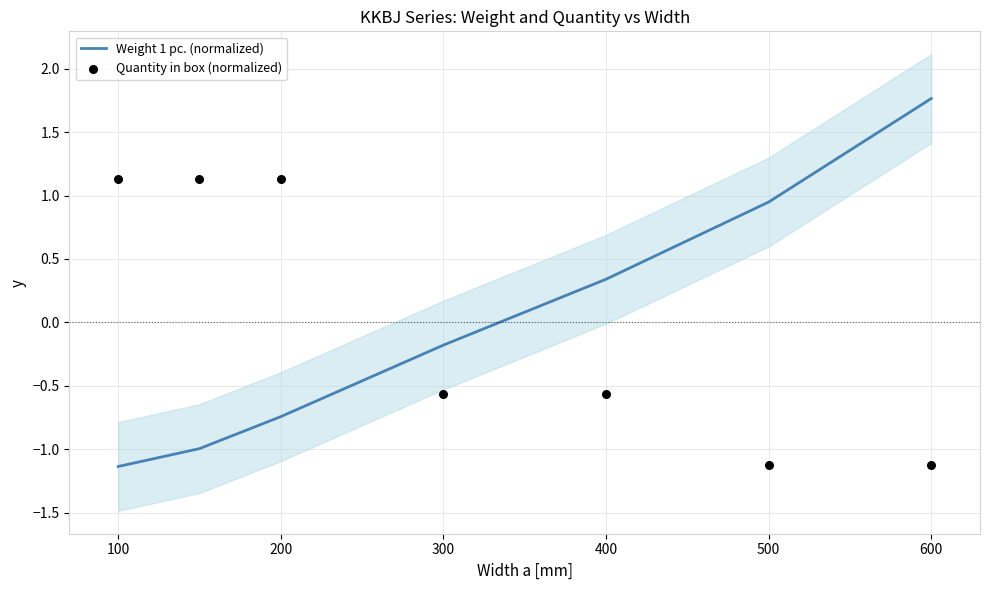

Which series has the largest total across all categories?

Weight 1 pc. (normalized)